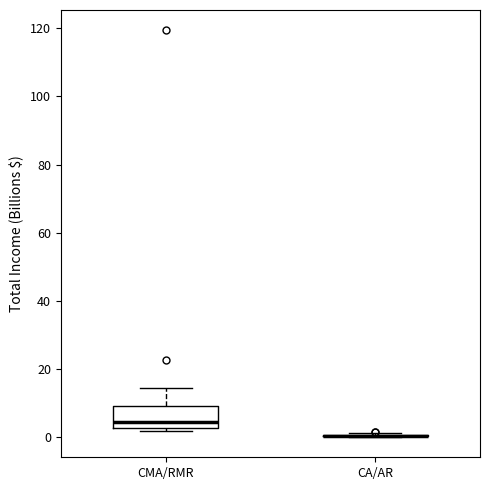

Which box is the tallest, from its lower edge to its upper edge?

CMA/RMR